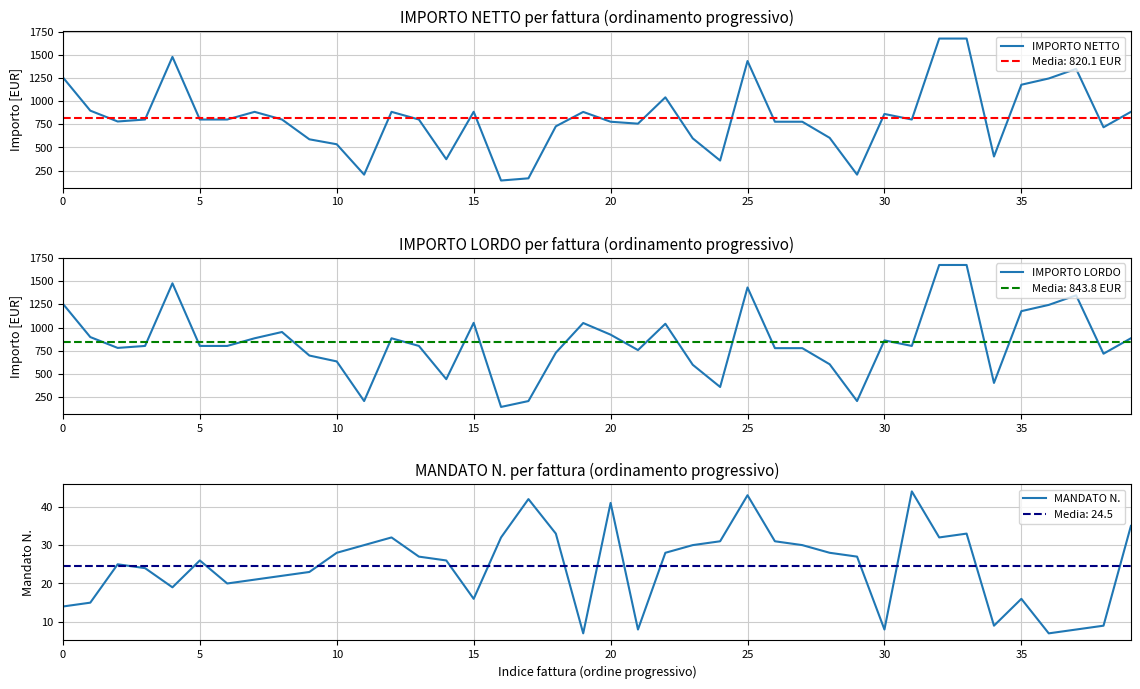

The value of MANDATO N. at 12 is 46.4. True or false?

False